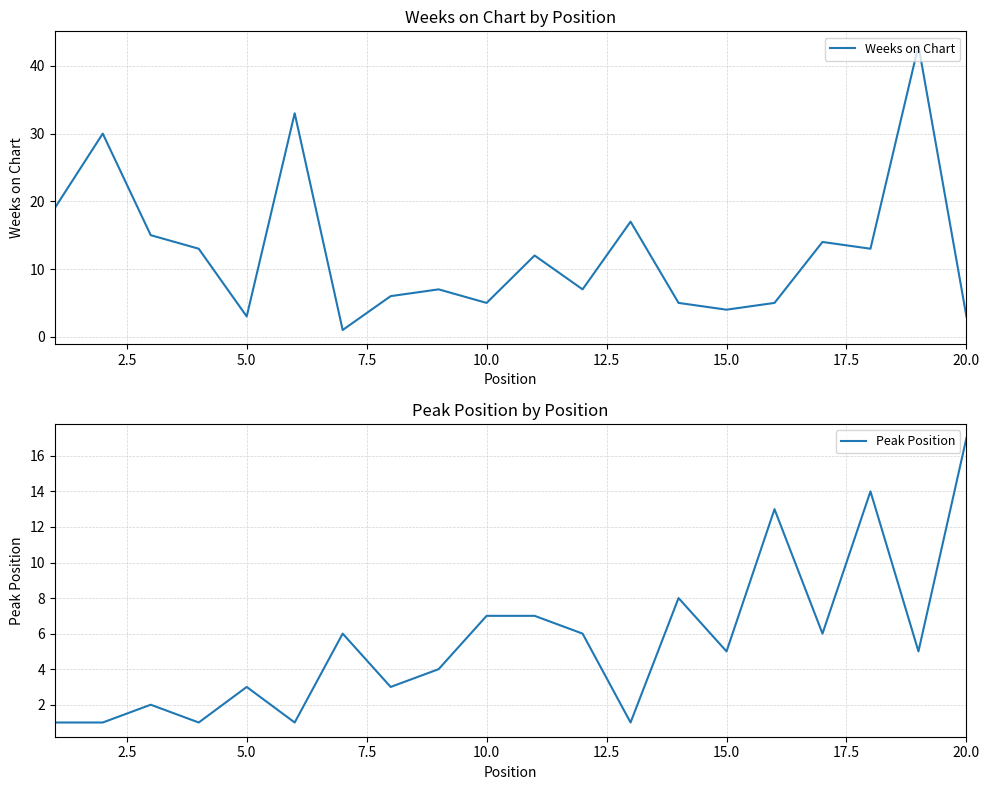

What are all the series names shown in the legend?

Weeks on Chart, Peak Position